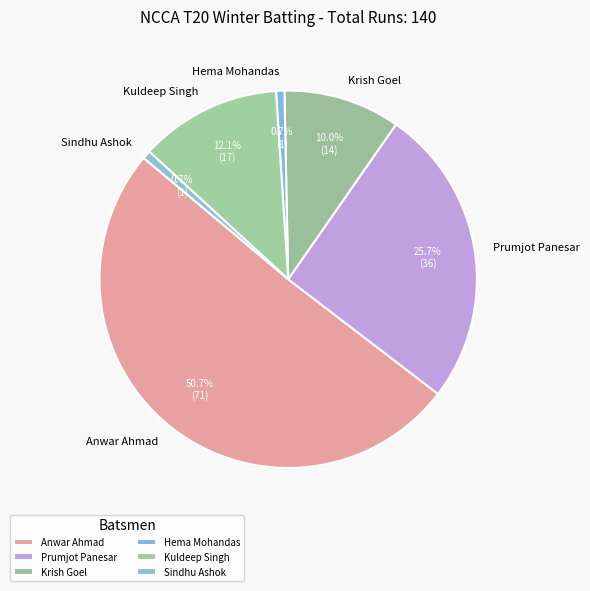

Do Anwar Ahmad and Hema Mohandas together represent more than half of the pie?

Yes